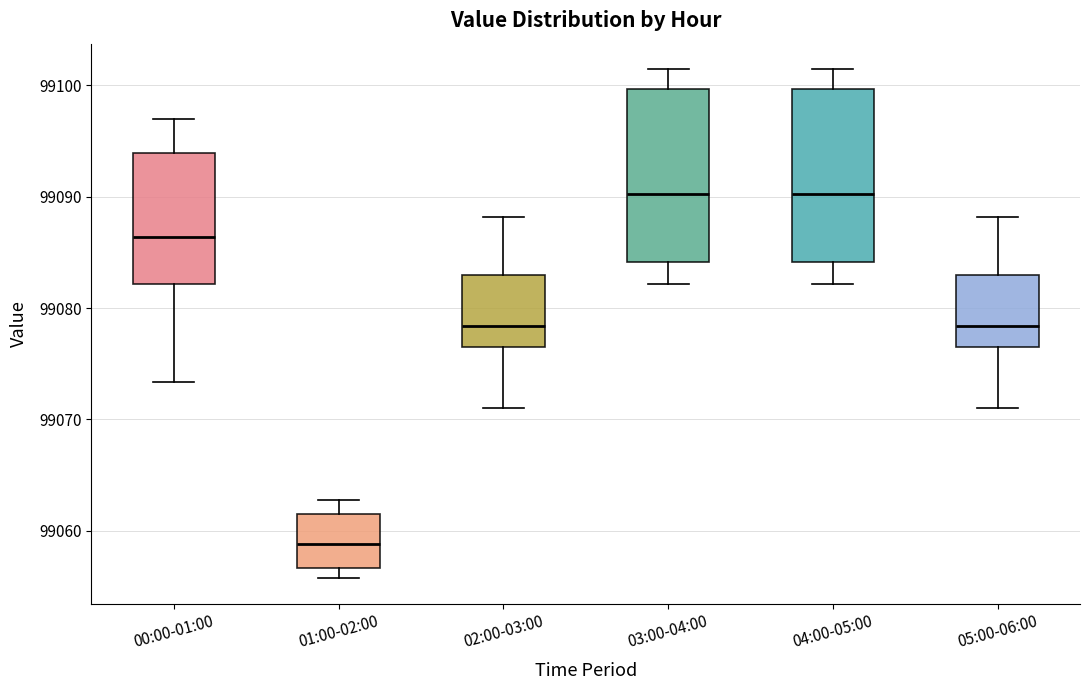

Which box's median line is the lowest?

01:00-02:00